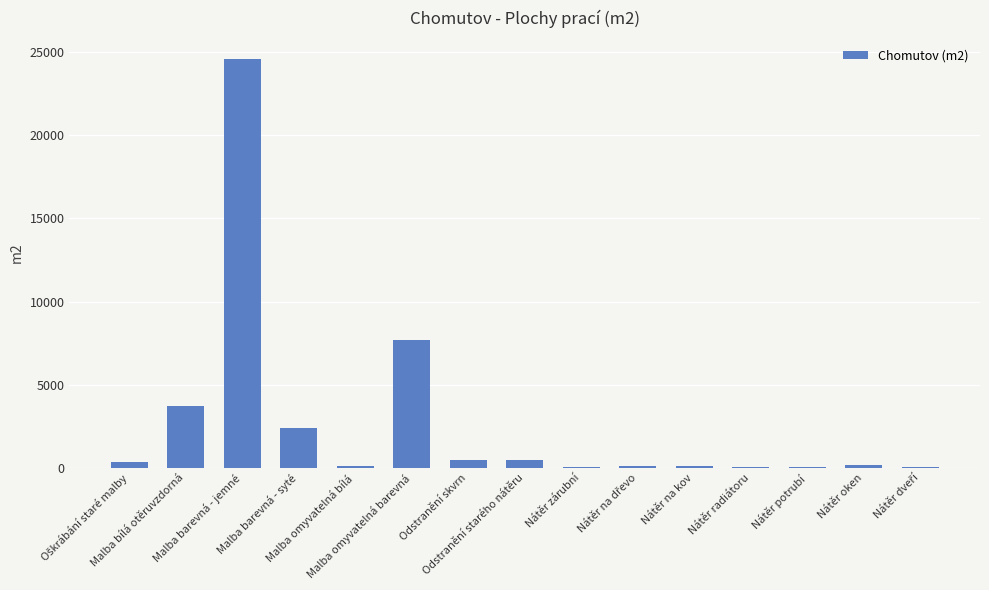

What is the sum of all values?

40310